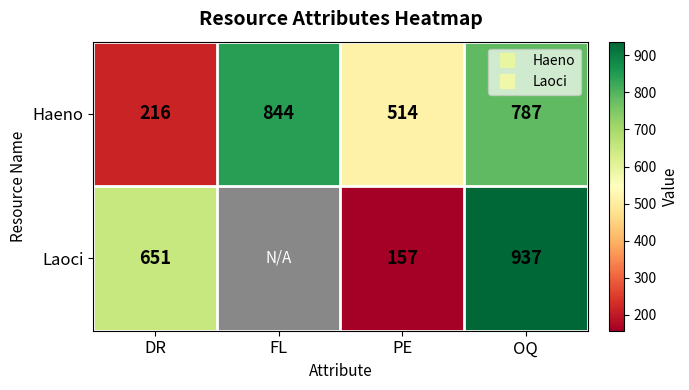

Which label corresponds to the largest value in the chart?

OQ